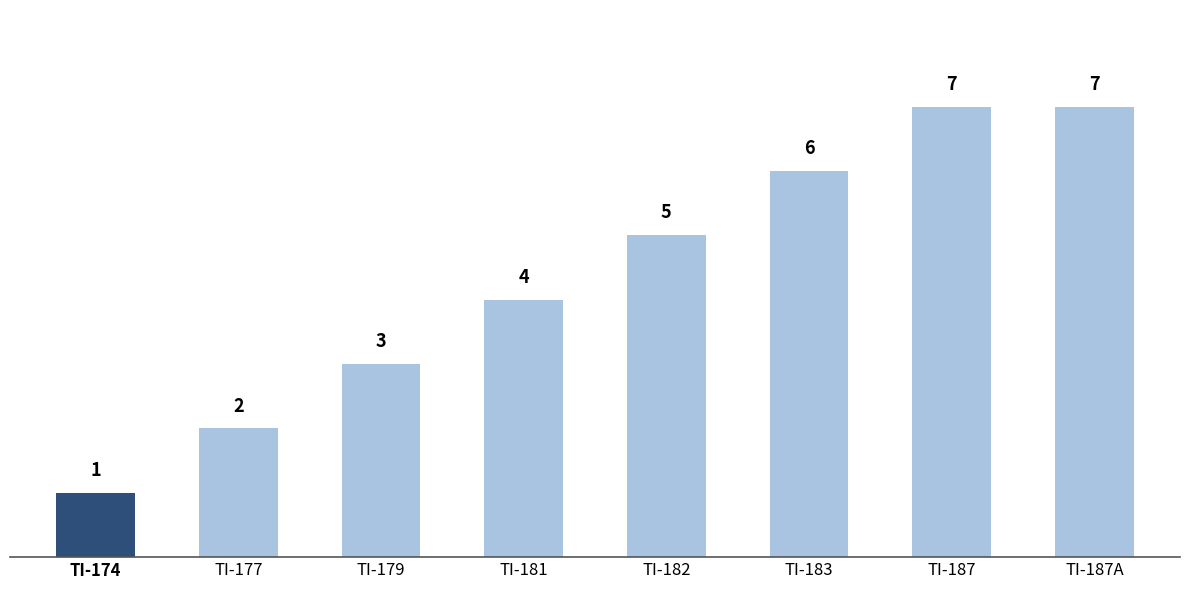

The value at TI-187 is 5. True or false?

False